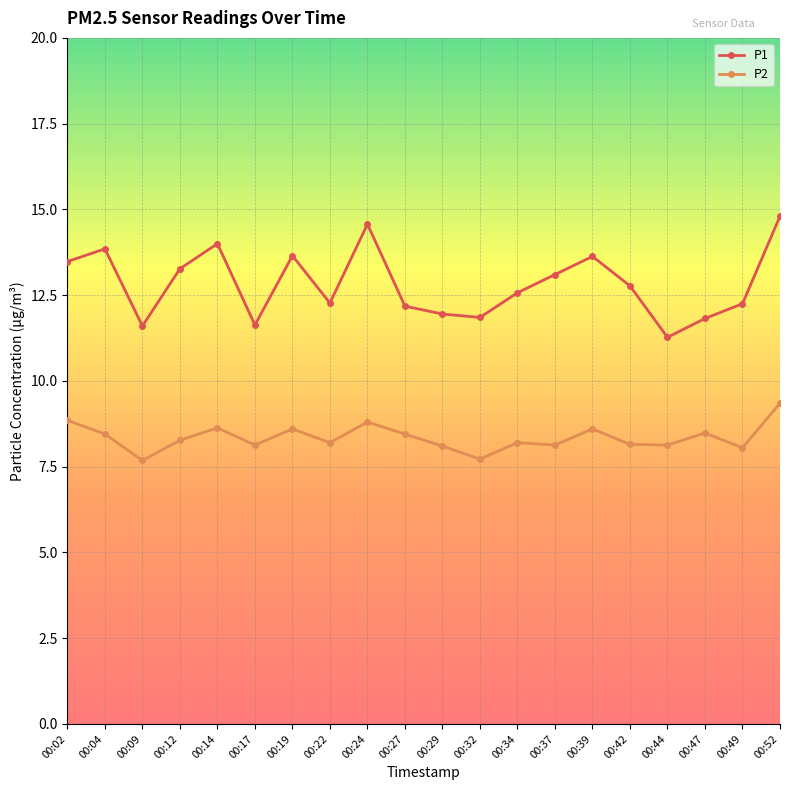

Read the P1 value at 00:24.

14.6